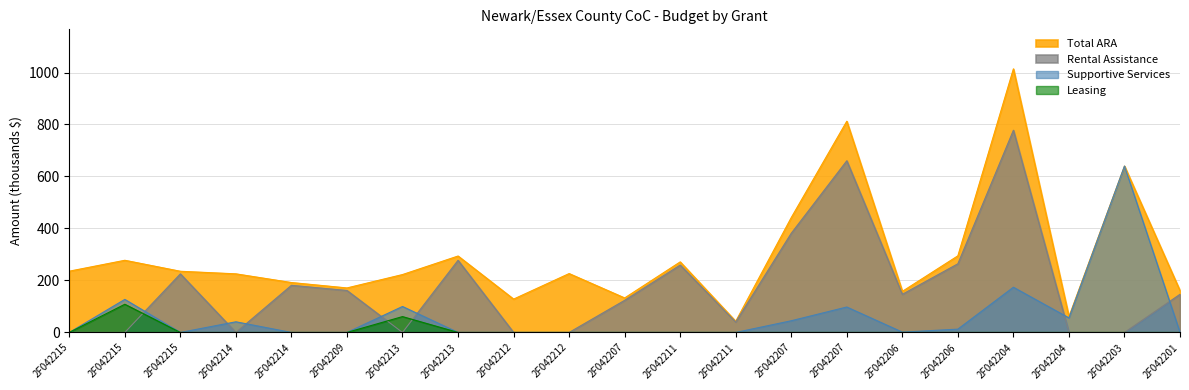

List the series in order of their peak value, highest first.

Total ARA, Rental Assistance, Supportive Services, Leasing